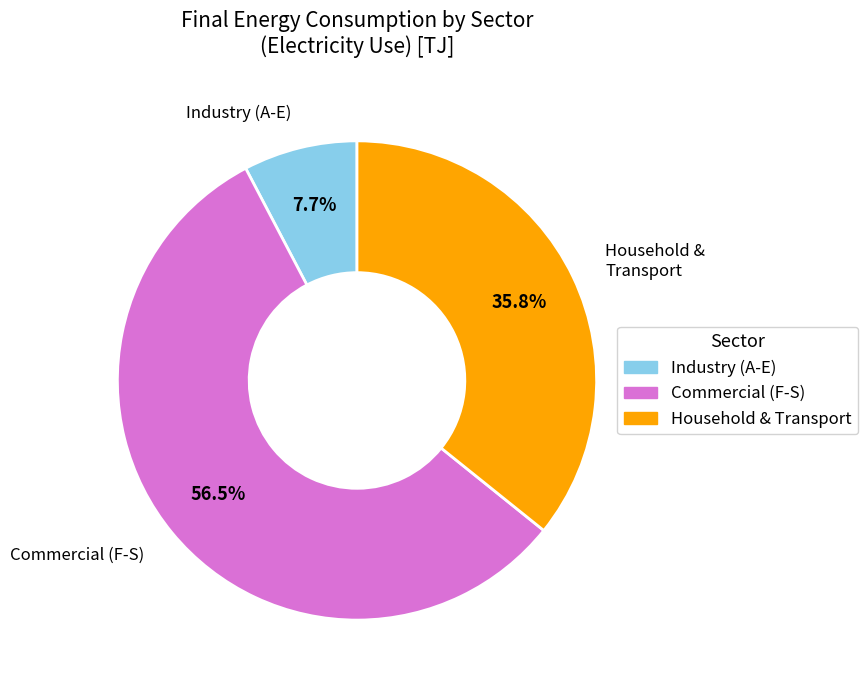

Does any single category account for the majority?

Yes